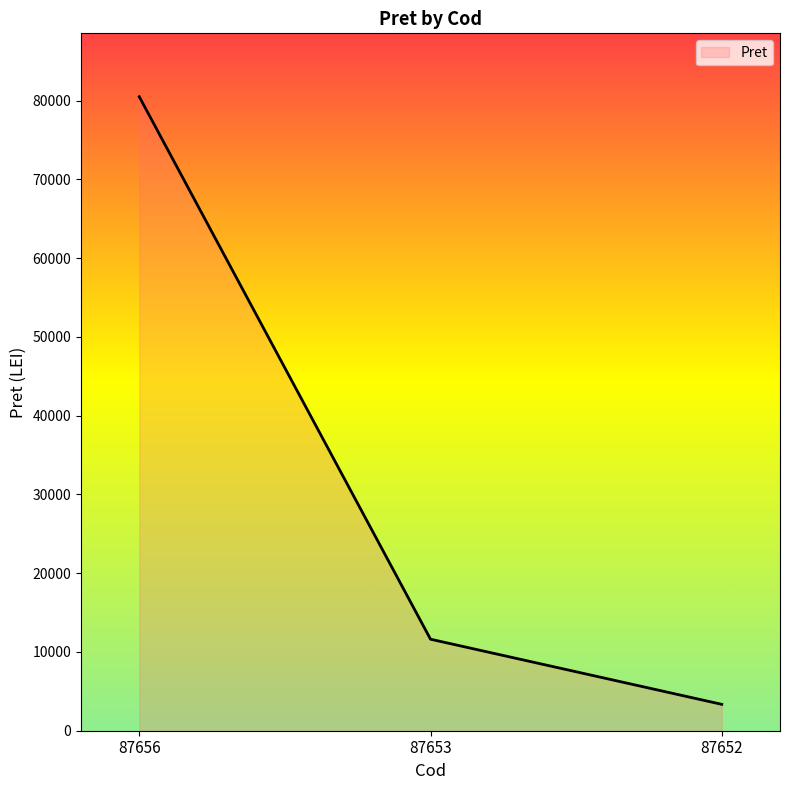

What is the value of the 3rd point from the left?

3351.6